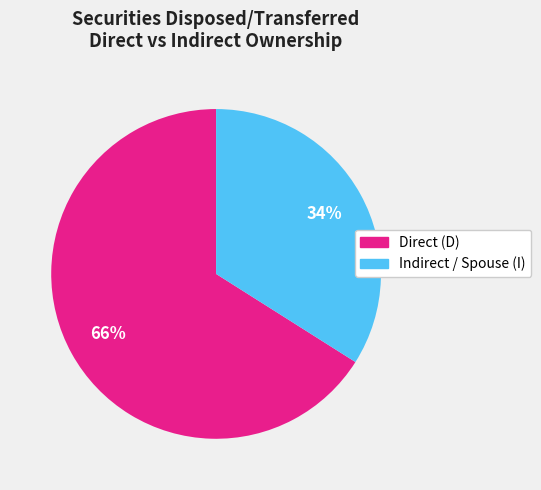

How many segments does this pie chart have?

2